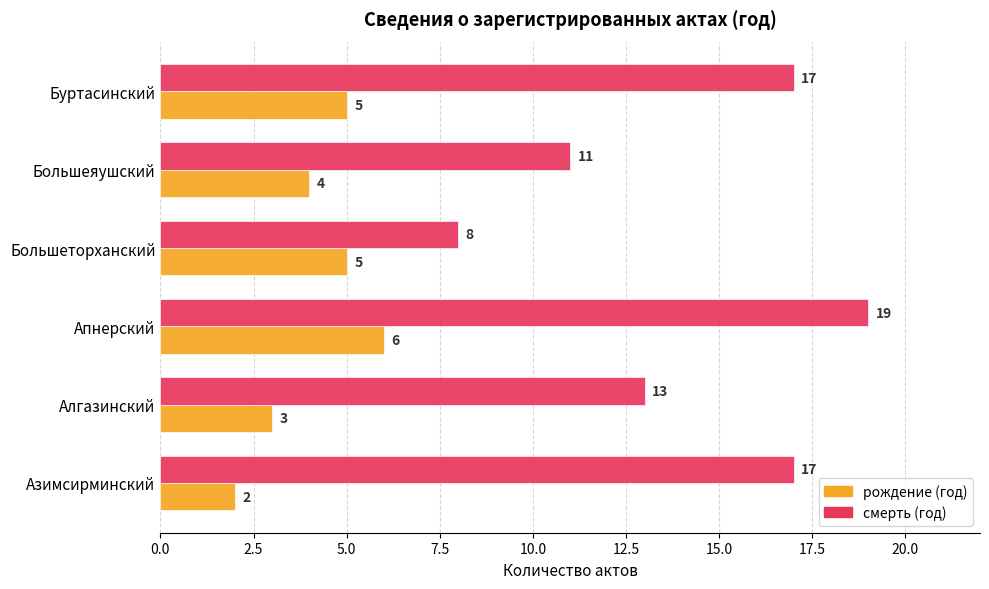

Rank the series by their maximum value, from highest to lowest.

смерть (год), рождение (год)